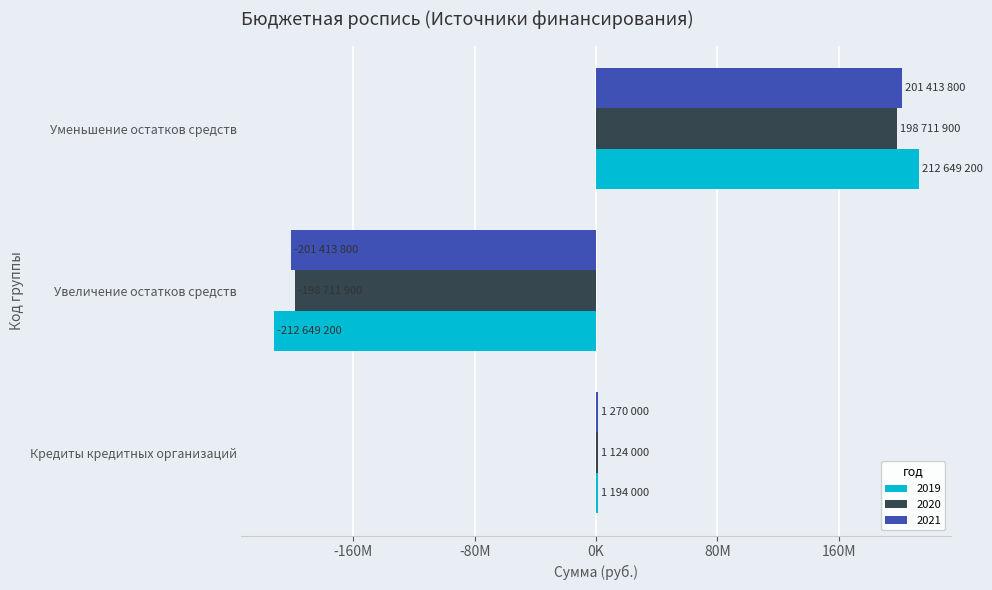

Reading left to right, list all the values displayed in this chart.

2019: Кредиты кредитных организаций=1194000	Увеличение остатков средств=-212649200	Уменьшение остатков средств=212649200
2020: Кредиты кредитных организаций=1124000	Увеличение остатков средств=-198711900	Уменьшение остатков средств=198711900
2021: Кредиты кредитных организаций=1270000	Увеличение остатков средств=-201413800	Уменьшение остатков средств=201413800